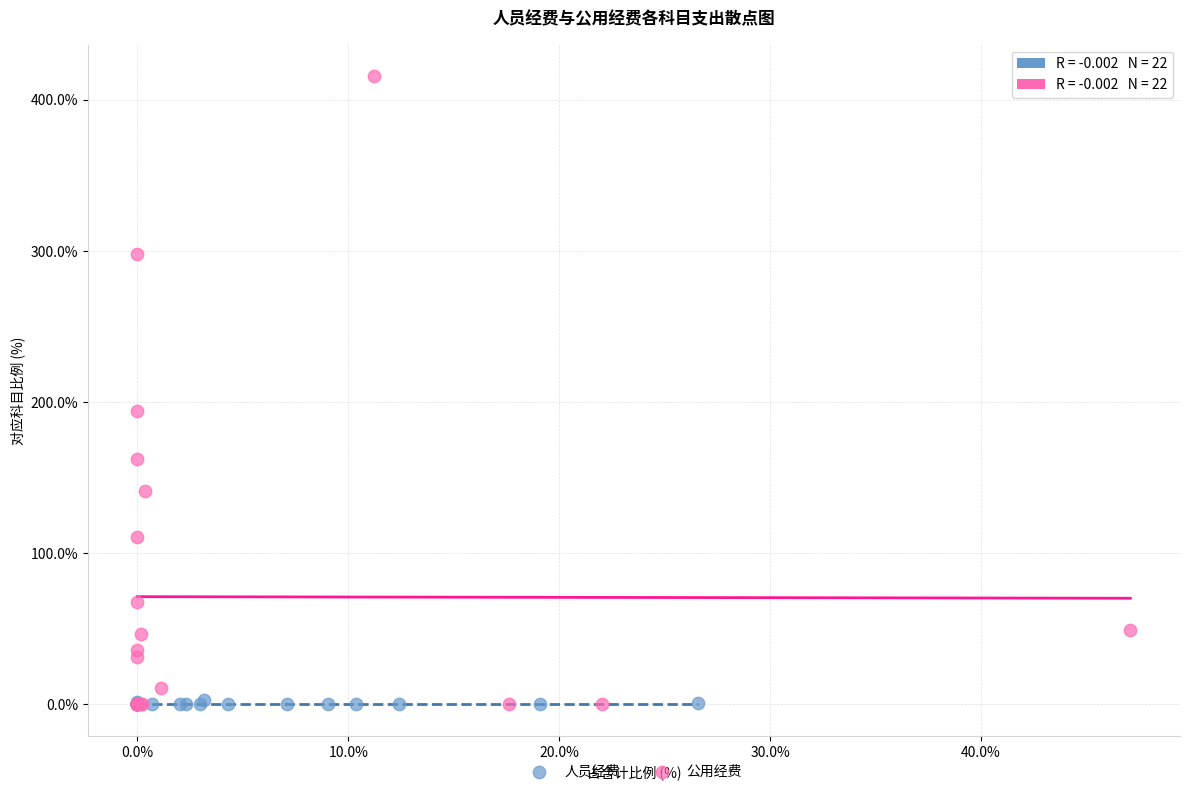

Which series reaches the maximum Y coordinate?

公用经费